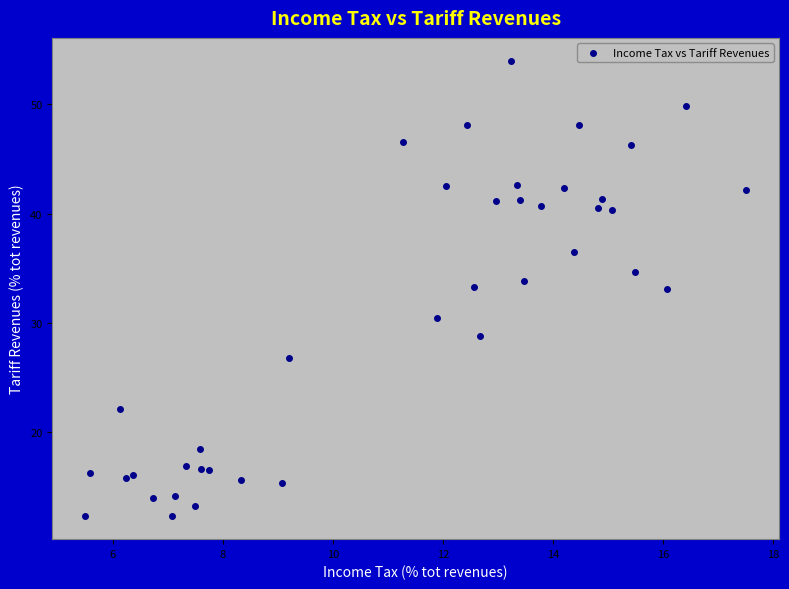

What is the range of X values (max minus min)?

12.0